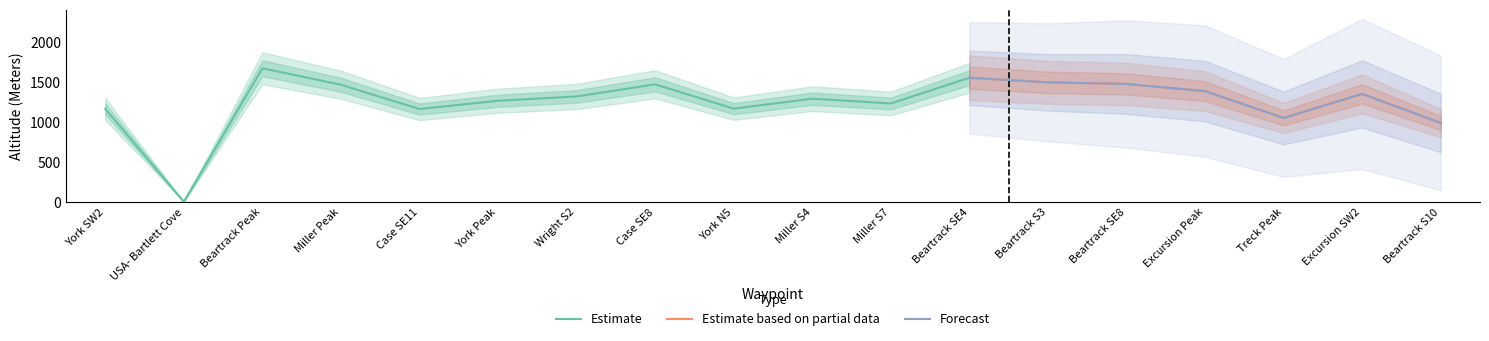

What is the difference between the Altitude (Meters) values at York Peak and Beartrack S10?

279.0